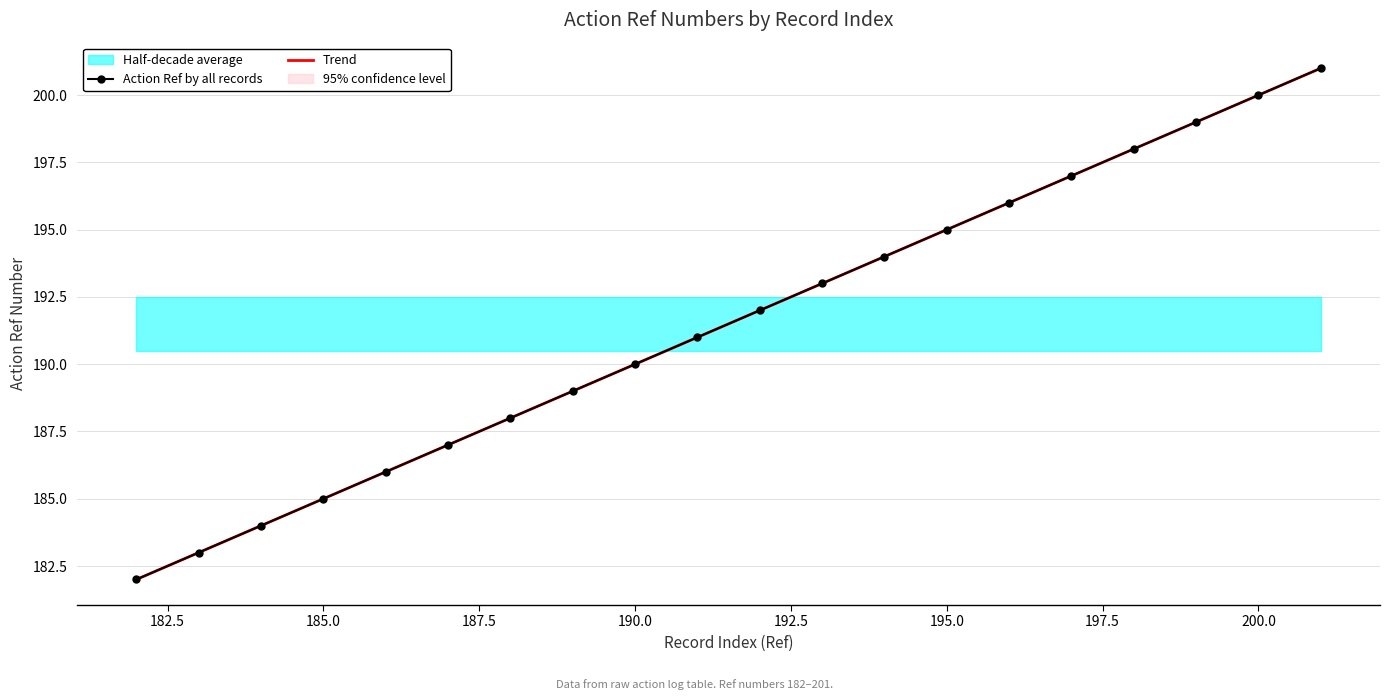

True or false: Action Ref by all records has more than 2 interior local peaks.

False